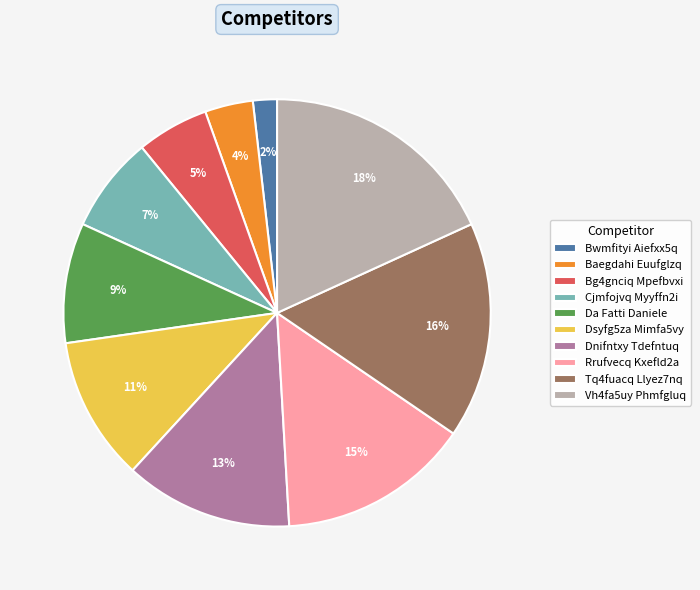

Is there any slice that represents more than half of the pie?

No